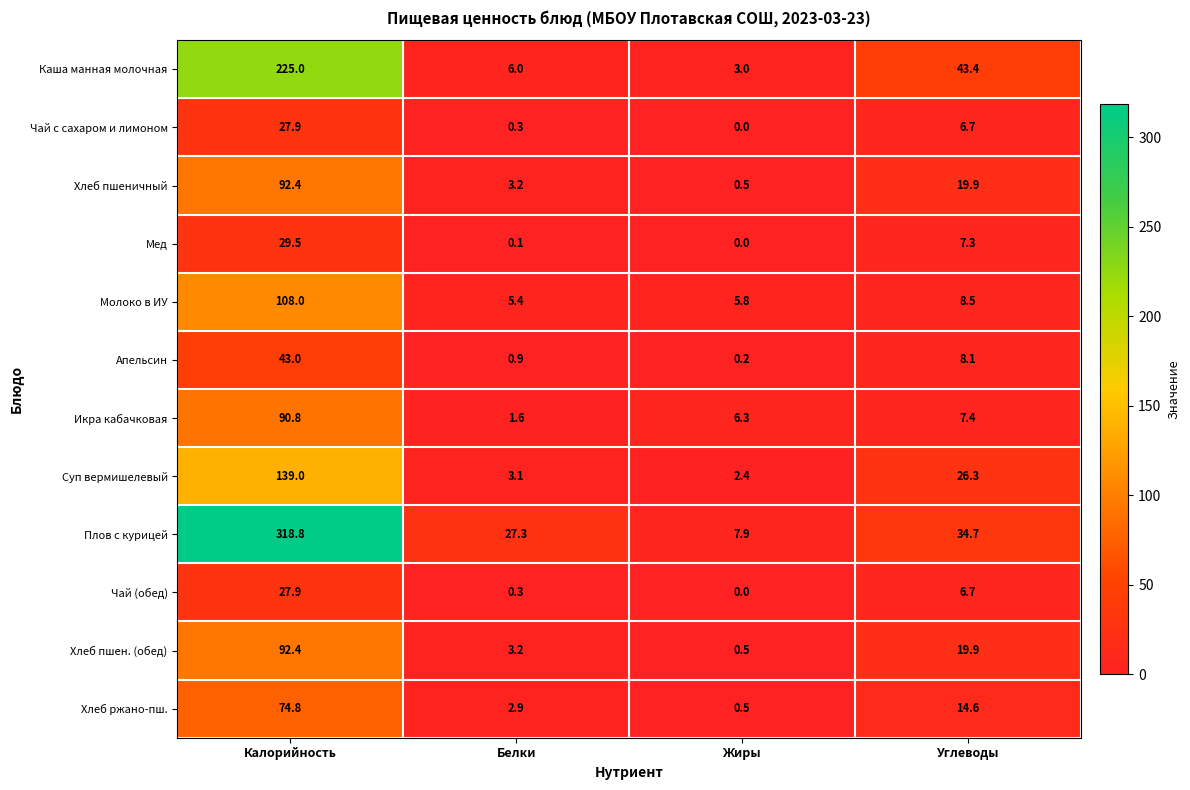

The value of Каша манная молочная at Жиры is 3.0. True or false?

True